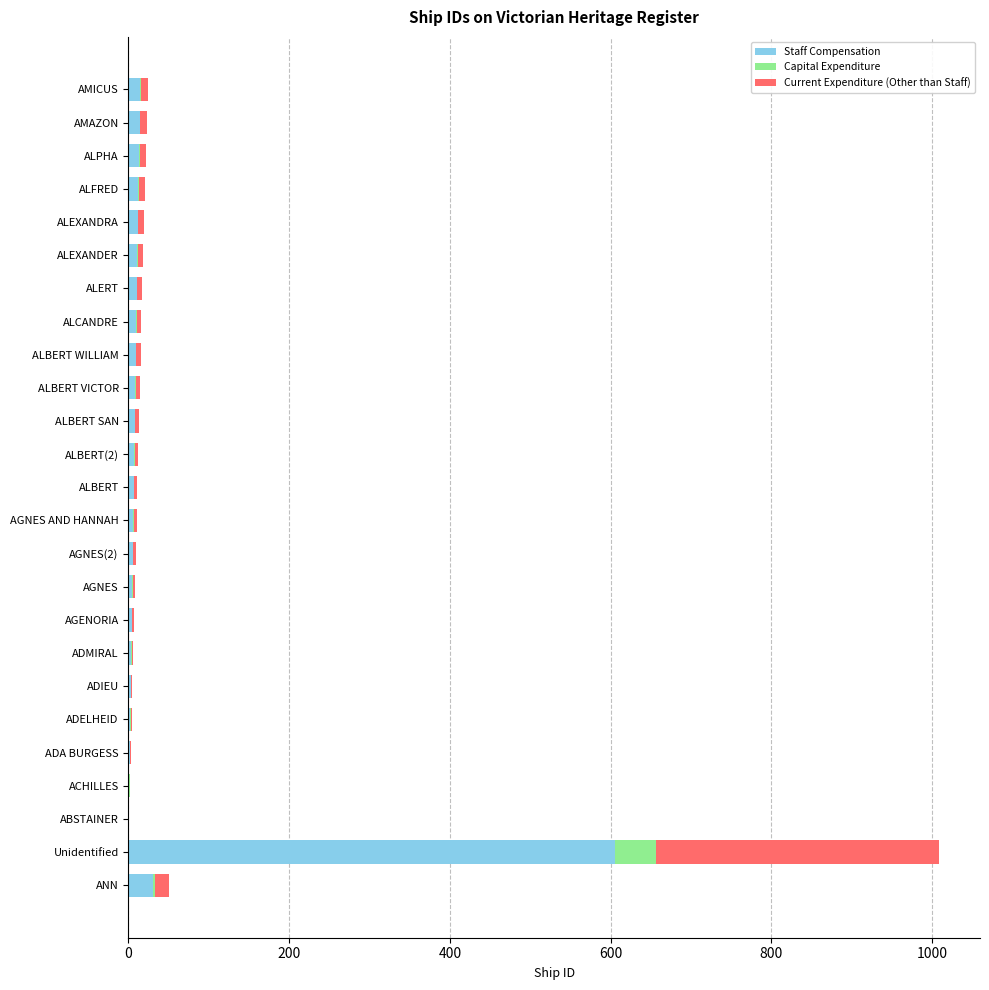

At which category is the sum across all series the highest?

Unidentified